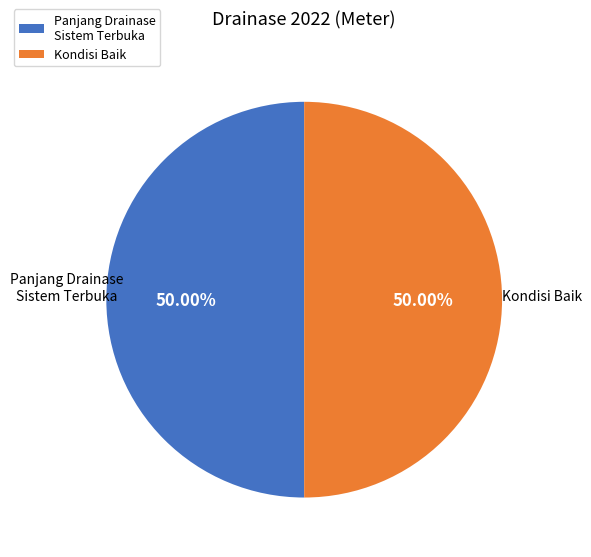

How much of the chart is everything except Kondisi Baik?

50.0%